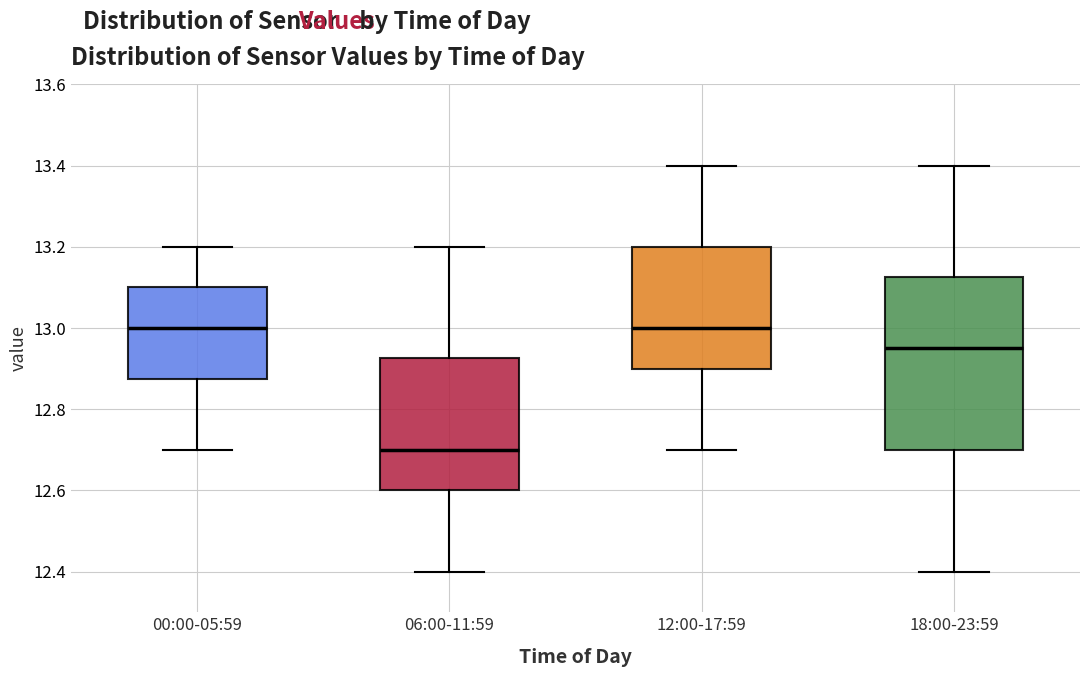

Which box is the tallest, from its lower edge to its upper edge?

18:00-23:59